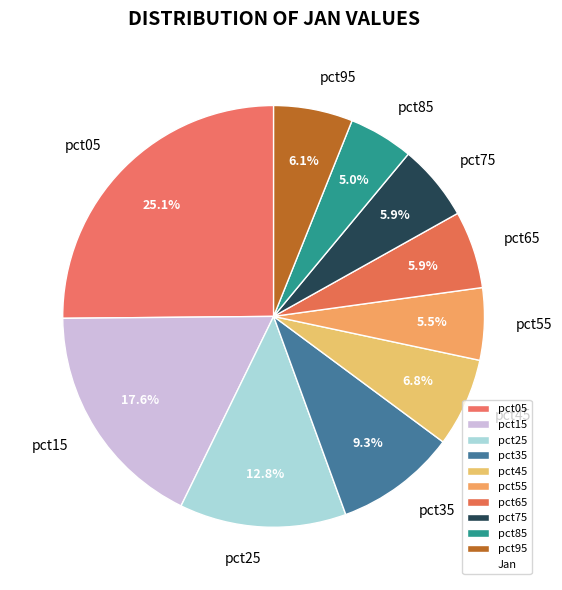

How many segments does this pie chart have?

10